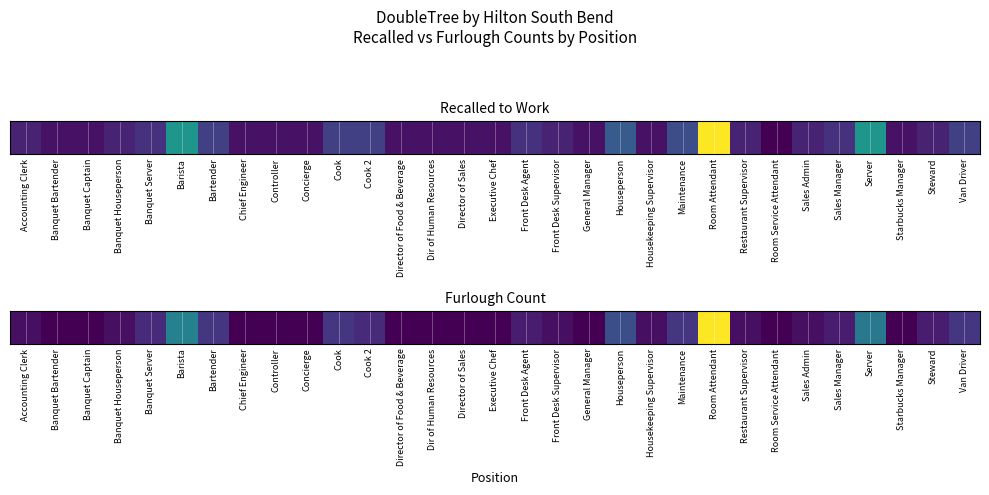

What is the ratio of the value at Barista to the value at Steward?

4.0